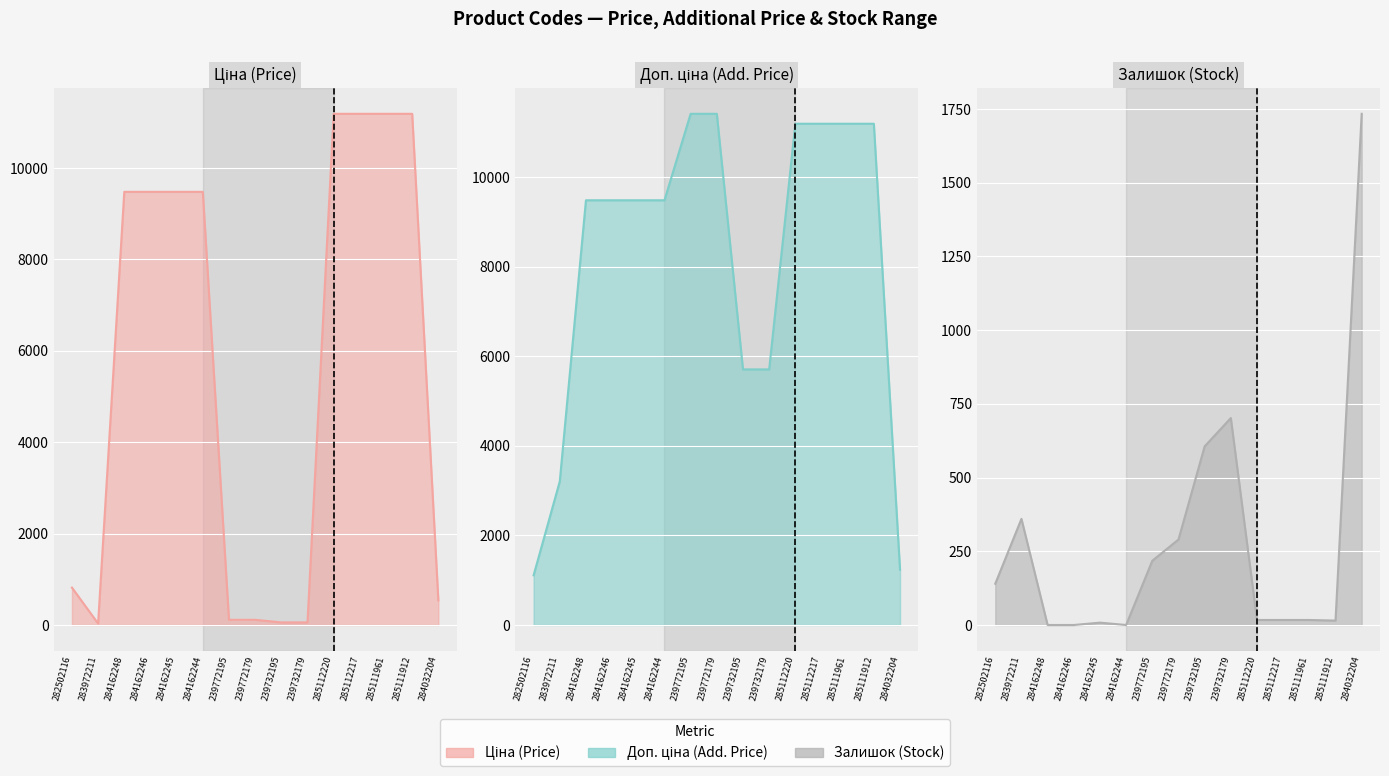

Where is the first local minimum for Ціна (Price) line?

283972211